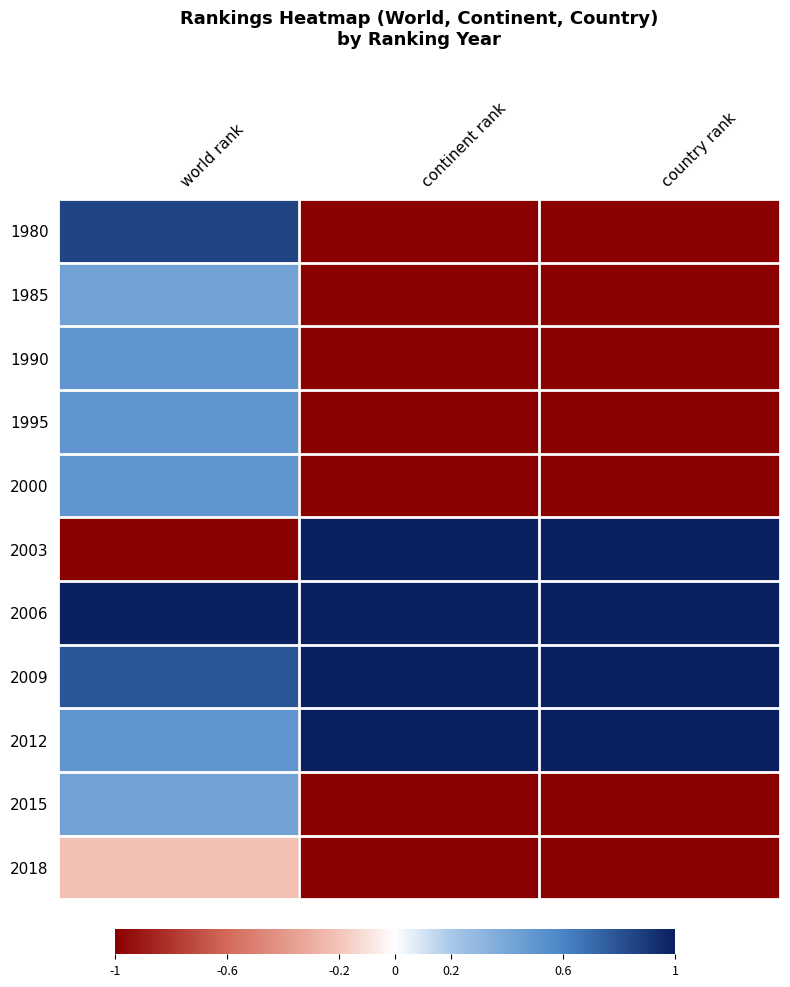

Reading right to left, transcribe all the data shown in this chart.

1980: country rank=-1.0	continent rank=-1.0	world rank=0.9
1985: country rank=-1.0	continent rank=-1.0	world rank=0.4
1990: country rank=-1.0	continent rank=-1.0	world rank=0.5
1995: country rank=-1.0	continent rank=-1.0	world rank=0.5
2000: country rank=-1.0	continent rank=-1.0	world rank=0.5
2003: country rank=1.0	continent rank=1.0	world rank=-1.0
2006: country rank=1.0	continent rank=1.0	world rank=1.0
2009: country rank=1.0	continent rank=1.0	world rank=0.8
2012: country rank=1.0	continent rank=1.0	world rank=0.5
2015: country rank=-1.0	continent rank=-1.0	world rank=0.4
2018: country rank=-1.0	continent rank=-1.0	world rank=-0.2